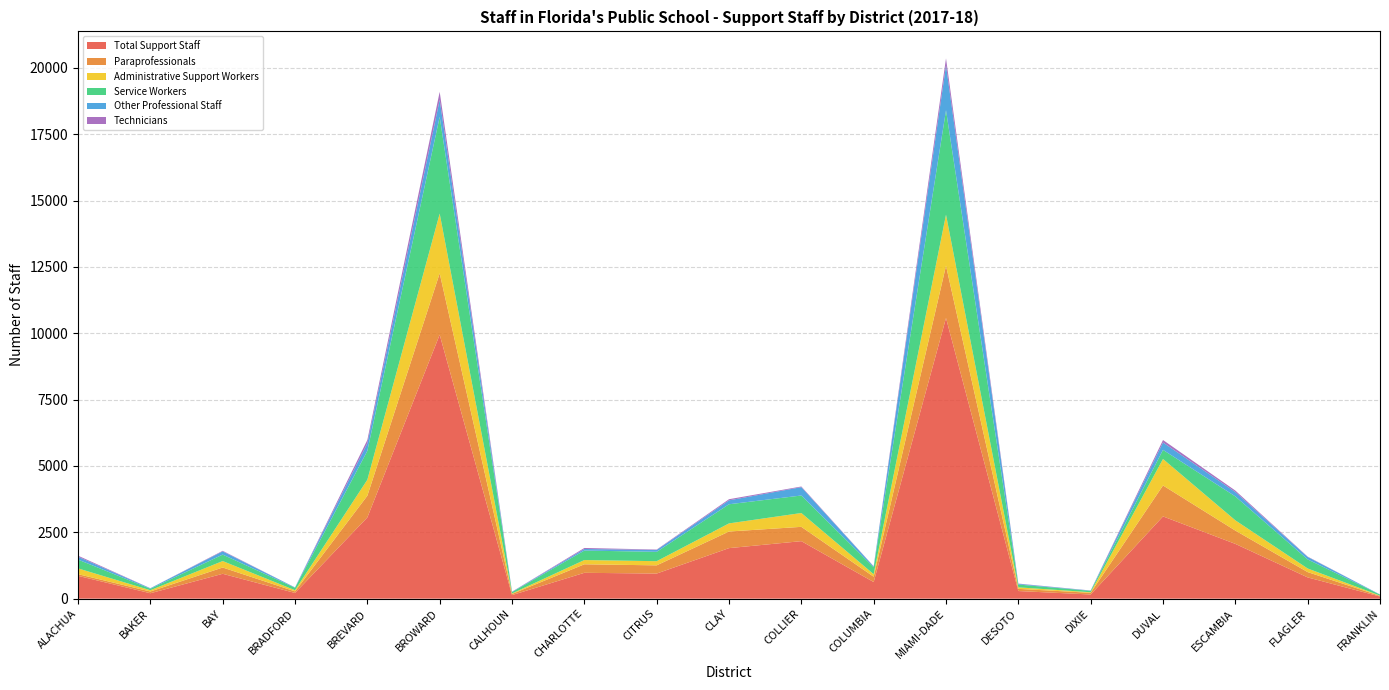

Reading right to left, transcribe all the data shown in this chart.

Total Support Staff: 81	801	2064	3099	157	287	10575	626	2167	1904	946	974	134	9945	3061	215	937	204	860
Paraprofessionals: 23	200	502	1166	64	82	1970	201	539	626	309	321	44	2314	817	60	237	66	63
Administrative Support Workers: 12	136	386	998	21	58	1922	95	521	306	157	160	18	2250	603	43	243	48	218
Service Workers: 37	342	901	343	52	105	3937	261	660	721	353	357	52	3645	1088	93	243	55	331
Other Professional Staff: 5	94	166	278	10	27	1691	30	314	148	69	60	12	641	284	12	122	19	108
Technicians: 0	12	54	94	4	9	261	8	25	42	16	38	4	302	127	1	21	2	40